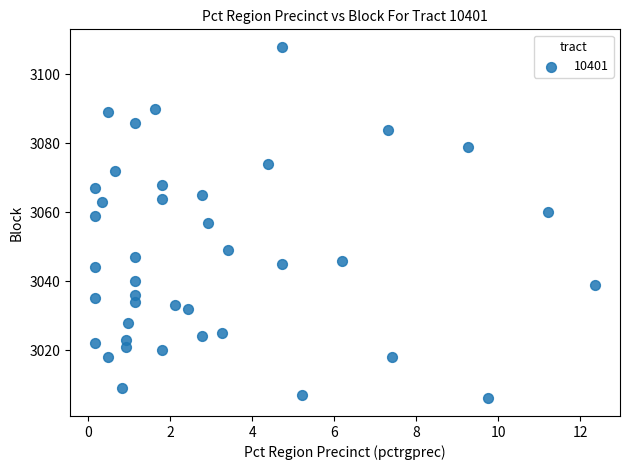

What is the range of Y values (max minus min)?

102